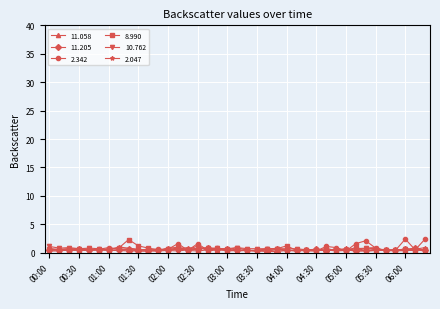

What is the highest value of the 8.990 series?

2.3